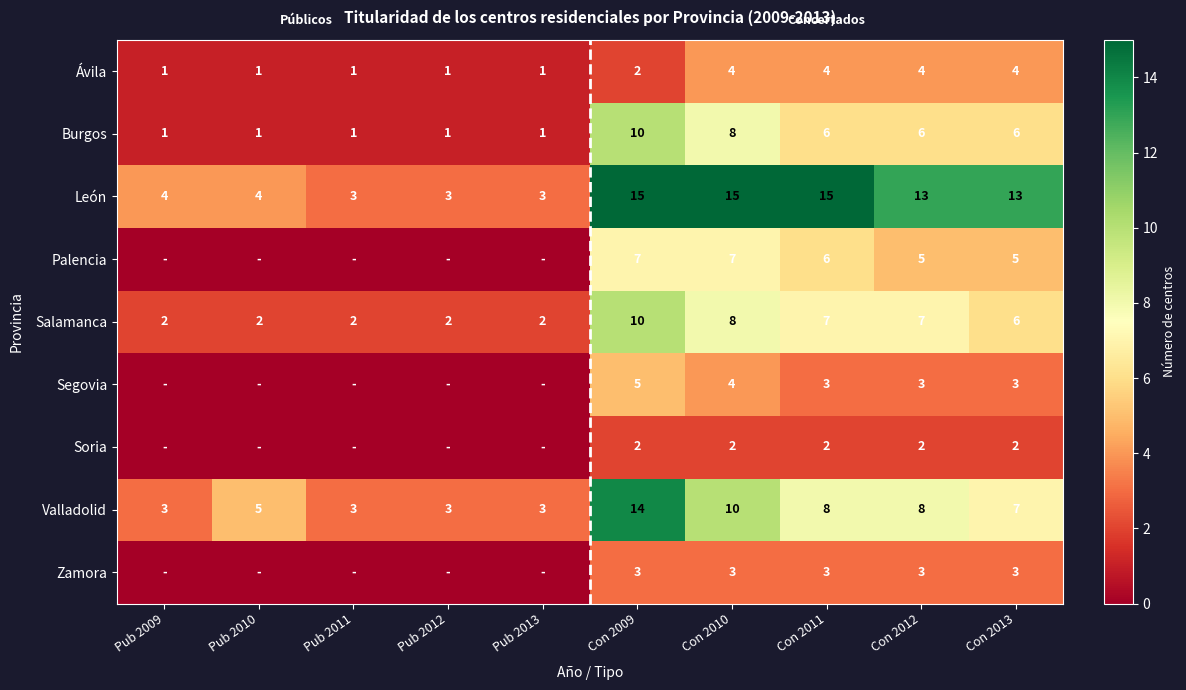

What is the difference between the maximum and minimum values in the Ávila series?

3